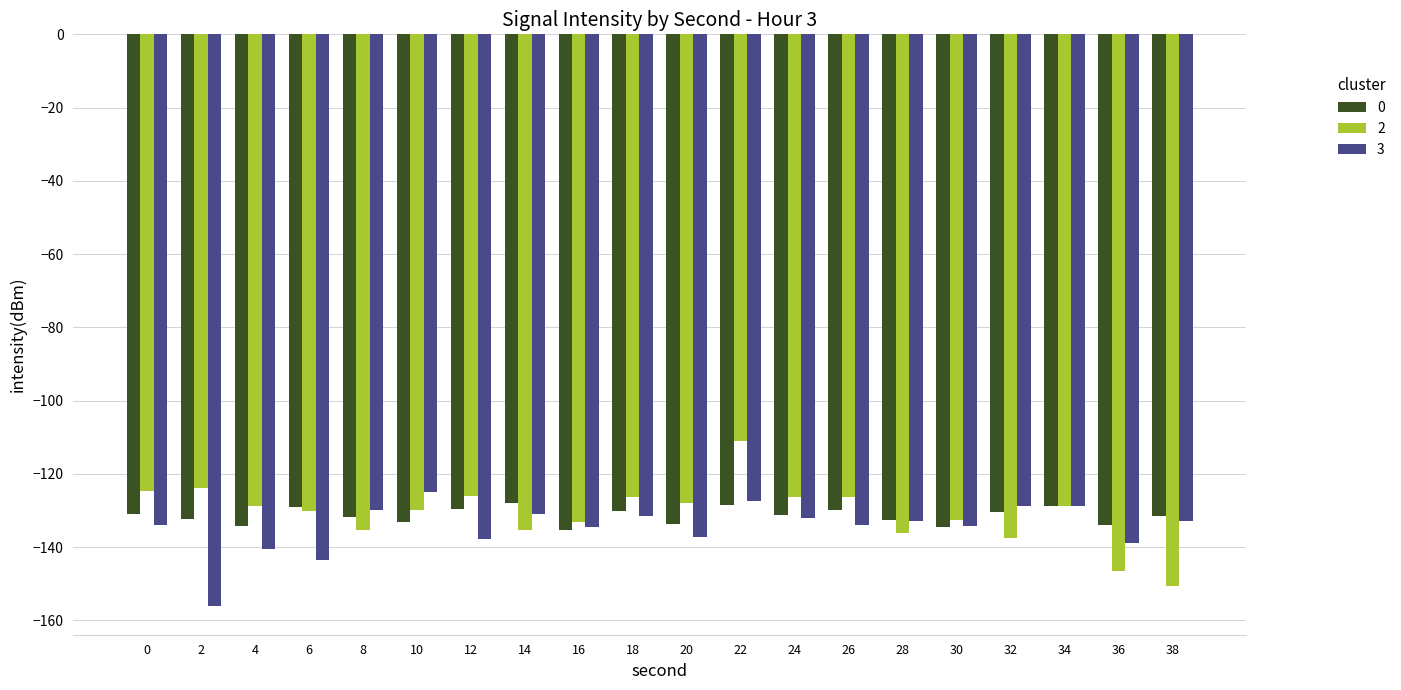

Is it true that 0 equals -130.0 at 18?

True